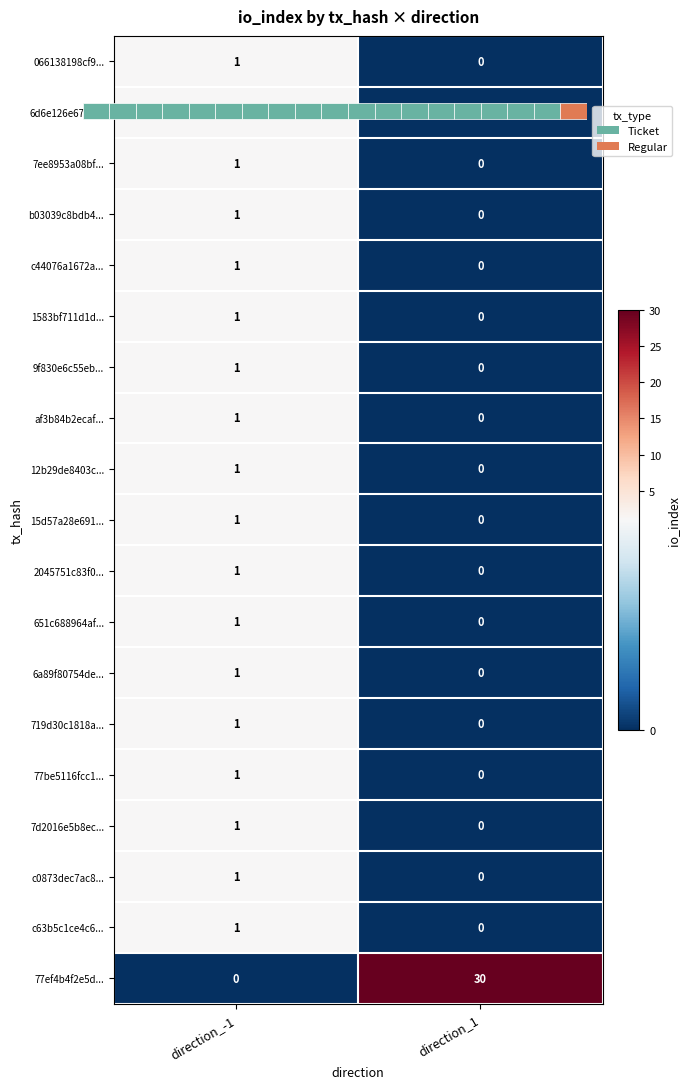

The value of 7ee8953a08bf... at direction_-1 is 1. True or false?

True